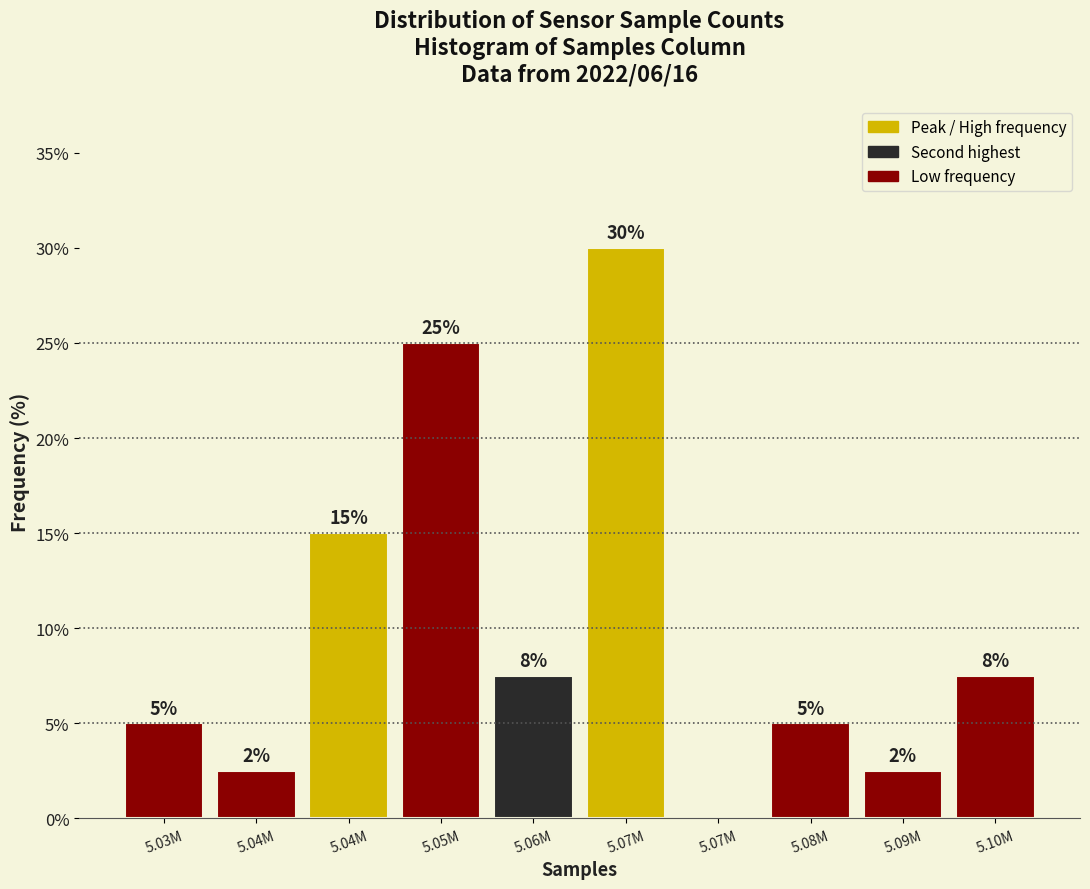

How many positive values are there?

9